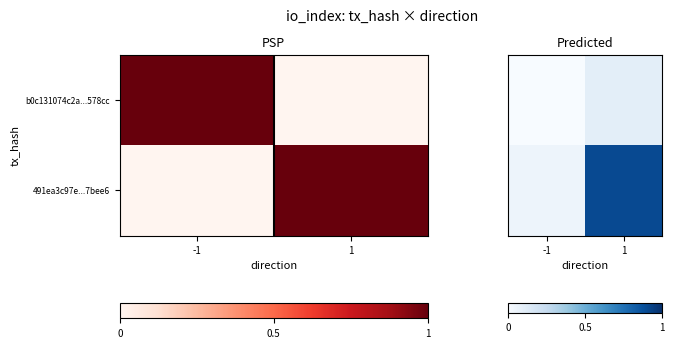

At 1, list the series in order from largest to smallest.

491ea3c97e...7bee6, b0c131074c2a...578cc